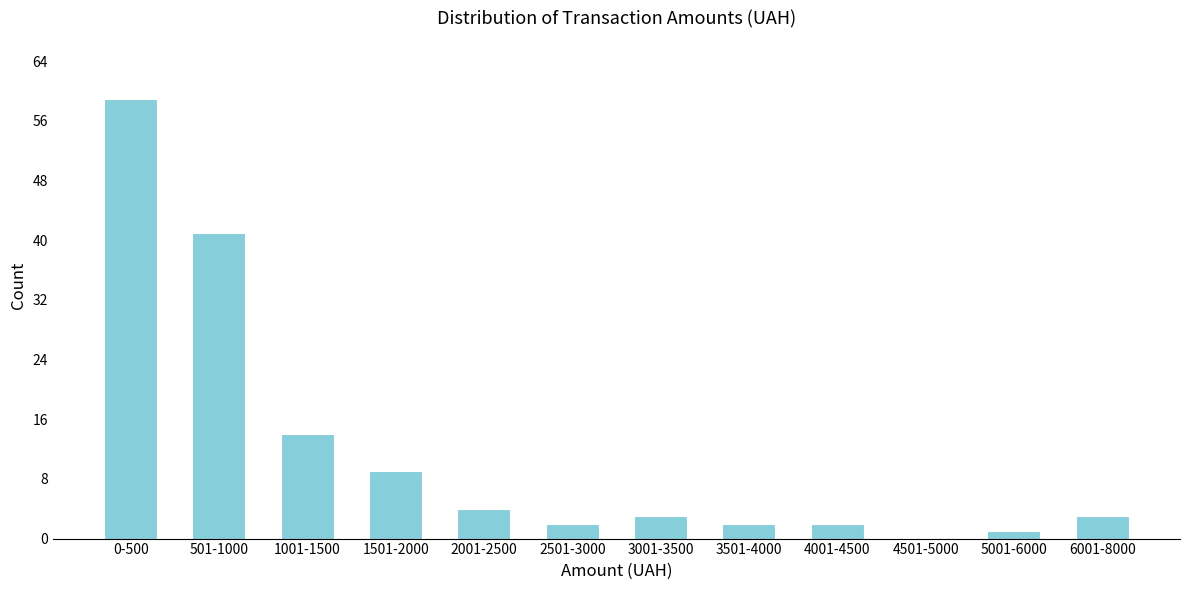

Reading left to right, list all the values displayed in this chart.

0-500=59	501-1000=41	1001-1500=14	1501-2000=9	2001-2500=4	2501-3000=2	3001-3500=3	3501-4000=2	4001-4500=2	4501-5000=0	5001-6000=1	6001-8000=3